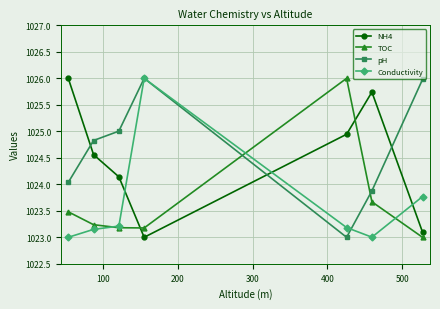

What is the value of the NH4 point at the 4th from the left?

1023.0